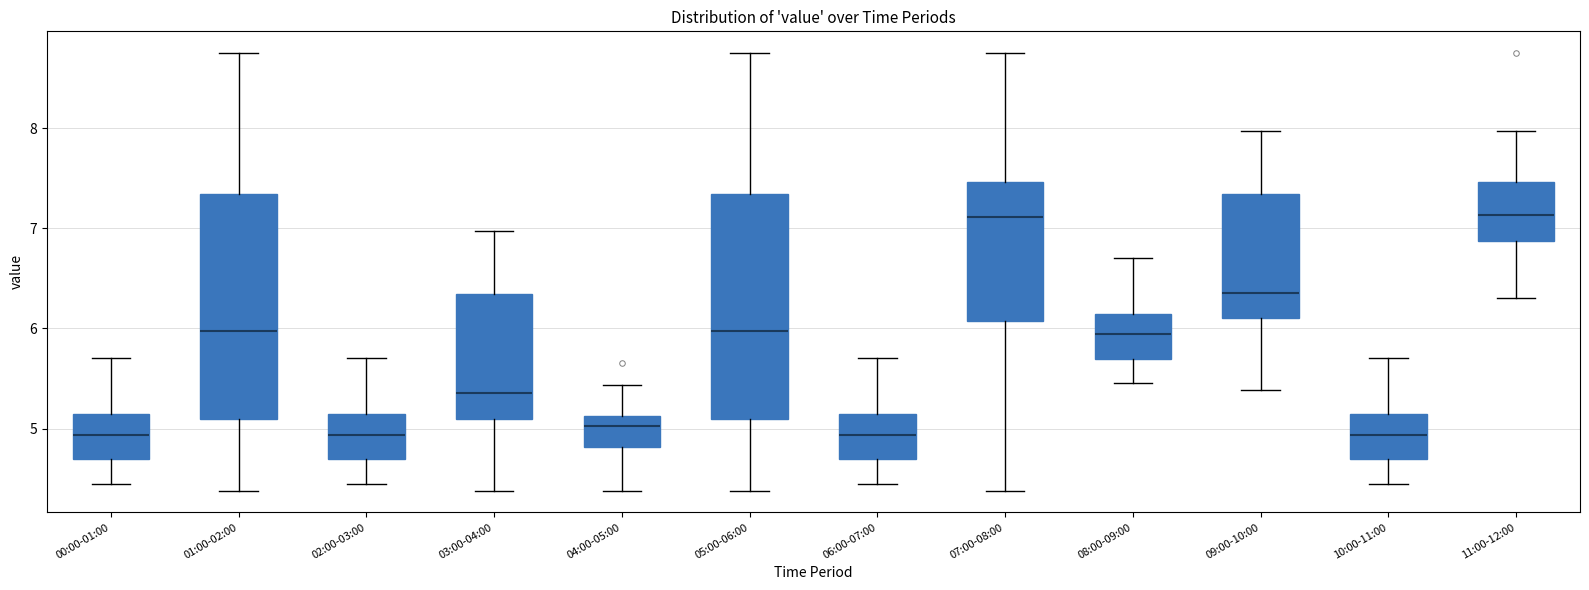

Reading left to right, transcribe this box plot: for each box, give where its median line is, the range the box spans, and where its two whiskers end, as read against the y-axis. The values are not printed on the chart, so give them approximately, as read against the axis.

00:00-01:00: median 4.9, box 4.7 to 5.1, whiskers 4.5 to 5.7
01:00-02:00: median 6.0, box 5.1 to 7.3, whiskers 4.4 to 8.8
02:00-03:00: median 4.9, box 4.7 to 5.1, whiskers 4.5 to 5.7
03:00-04:00: median 5.4, box 5.1 to 6.3, whiskers 4.4 to 7.0
04:00-05:00: median 5.0, box 4.8 to 5.1, whiskers 4.4 to 5.4
05:00-06:00: median 6.0, box 5.1 to 7.3, whiskers 4.4 to 8.8
06:00-07:00: median 4.9, box 4.7 to 5.1, whiskers 4.5 to 5.7
07:00-08:00: median 7.1, box 6.1 to 7.5, whiskers 4.4 to 8.8
08:00-09:00: median 5.9, box 5.7 to 6.1, whiskers 5.5 to 6.7
09:00-10:00: median 6.4, box 6.1 to 7.3, whiskers 5.4 to 8.0
10:00-11:00: median 4.9, box 4.7 to 5.1, whiskers 4.5 to 5.7
11:00-12:00: median 7.1, box 6.9 to 7.5, whiskers 6.3 to 8.0